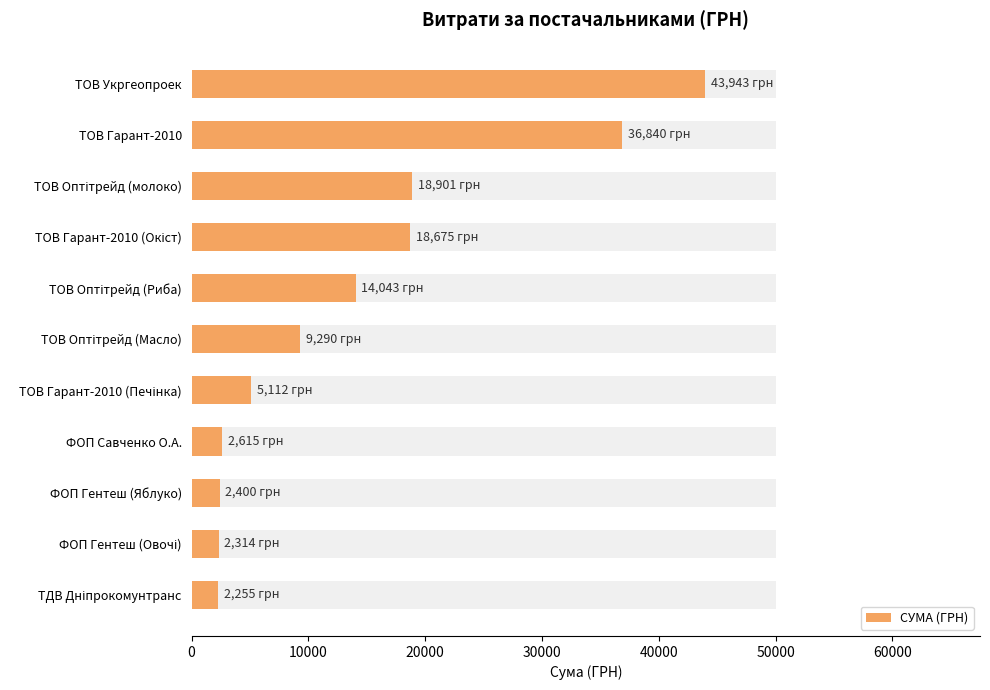

What is the sum of all values?

156388.6